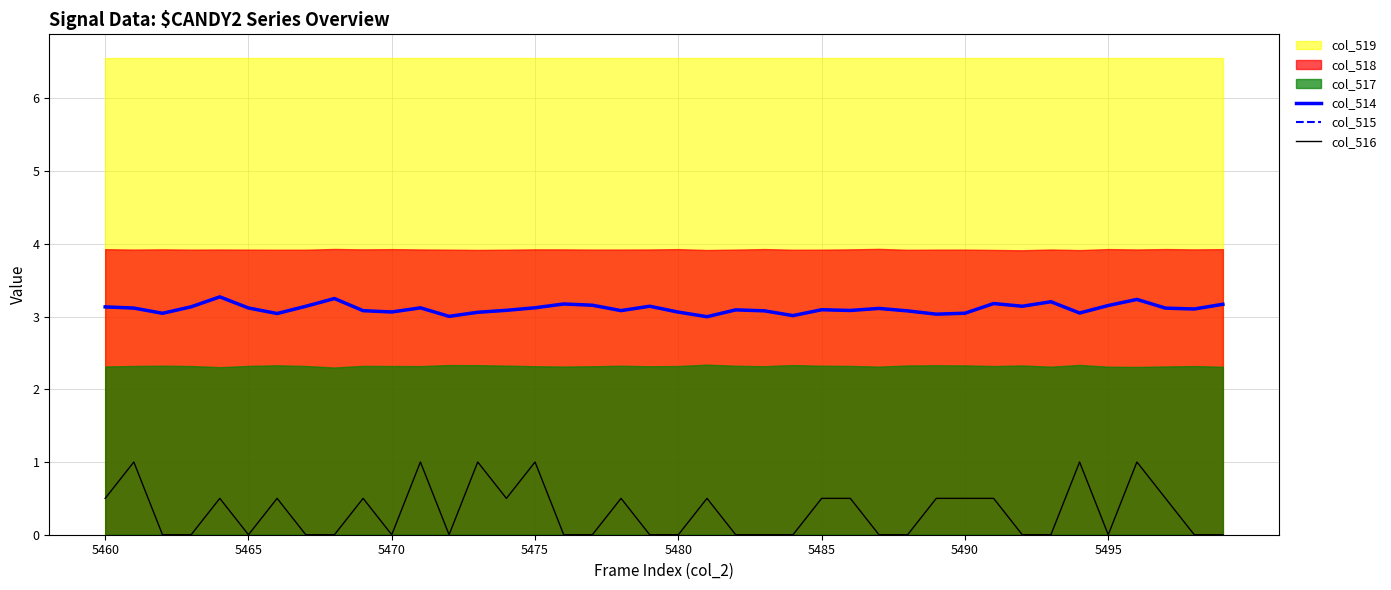

Between 26 and 29, which series saw the biggest shift?

col_514